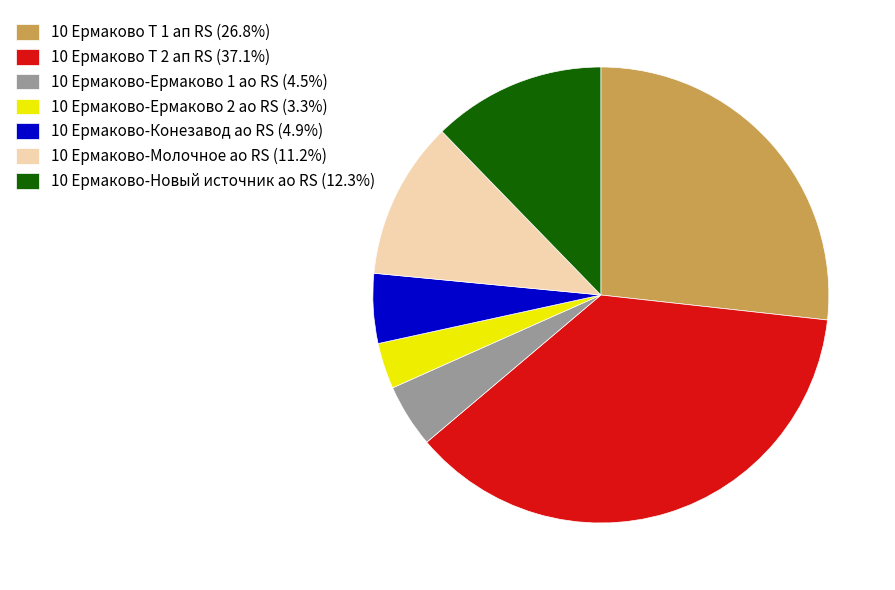

How many segments does this pie chart have?

7